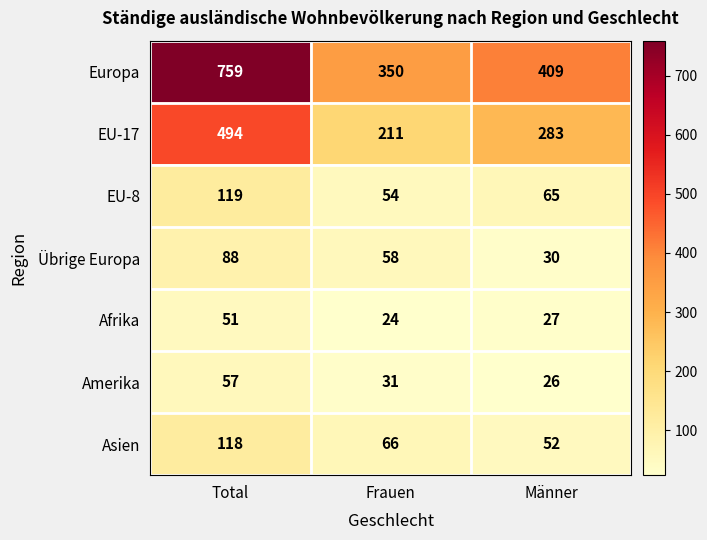

What is the spread (max minus min) of values at Total?

708